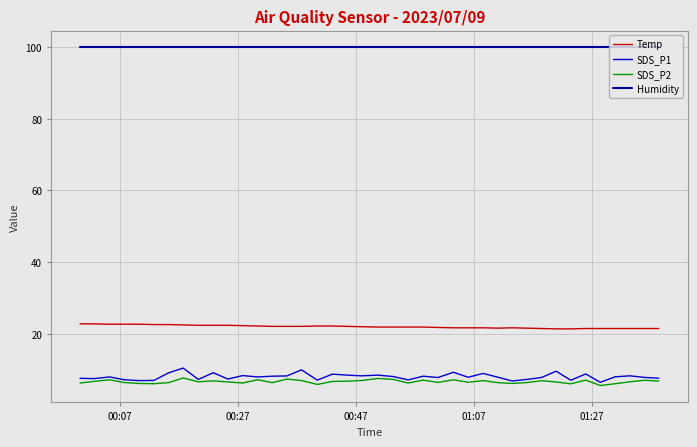

What is the maximum value for SDS_P1?

10.5